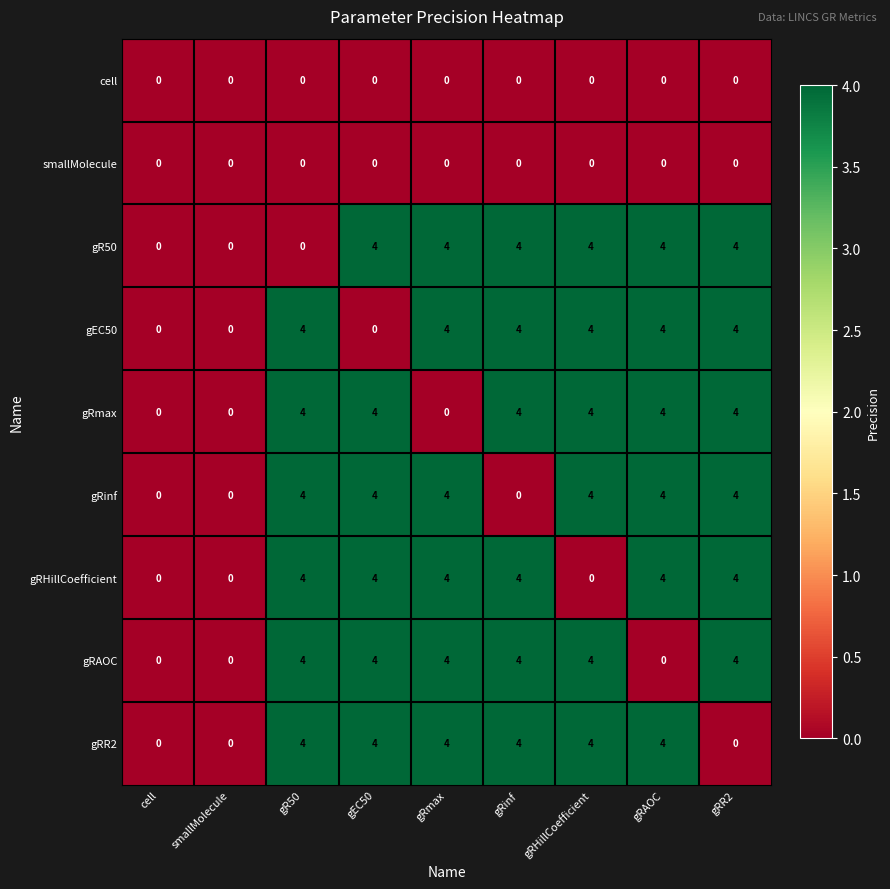

True or false: gRmax has a value of 6 at gEC50.

False